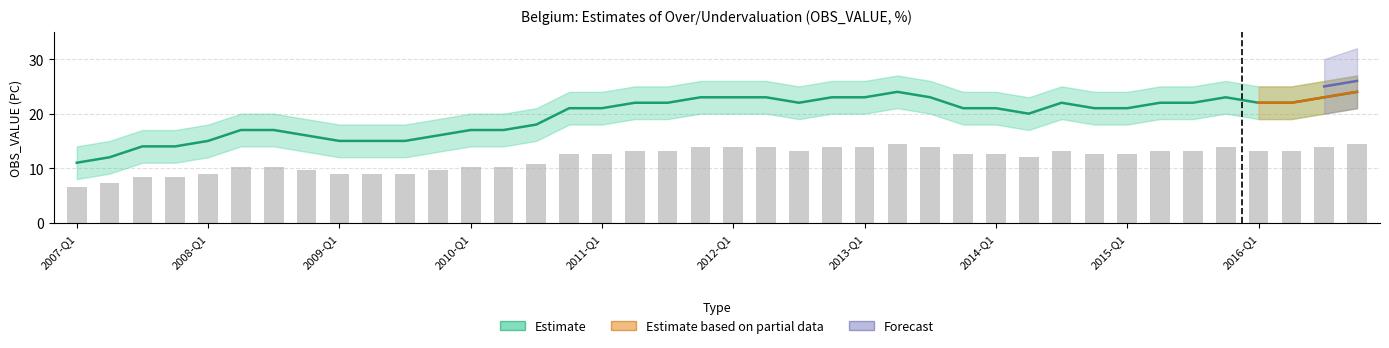

What is the label of the 21st bar from the right?

2011-Q4